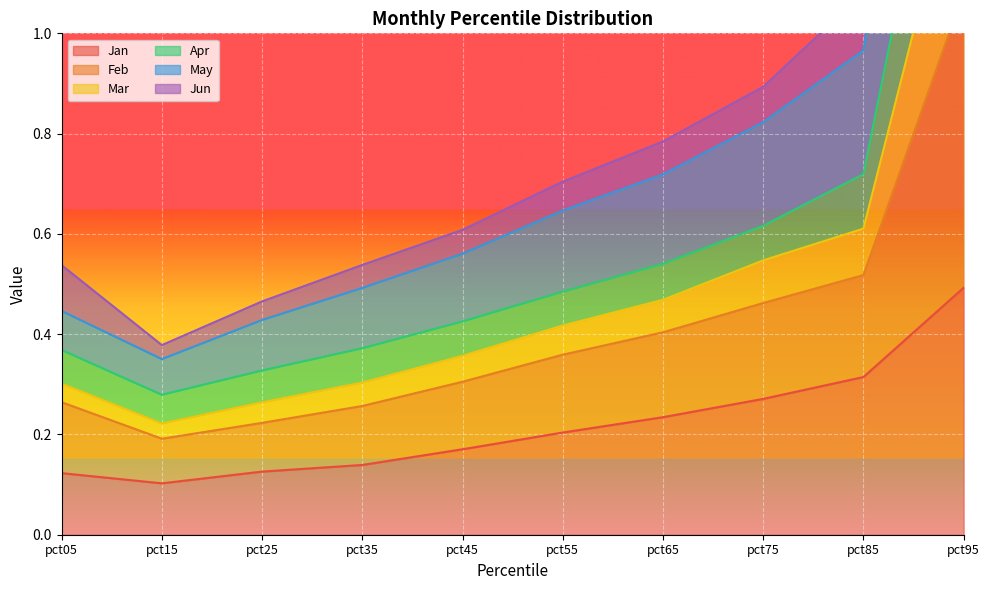

At which label is Jan closest to 0?

pct15